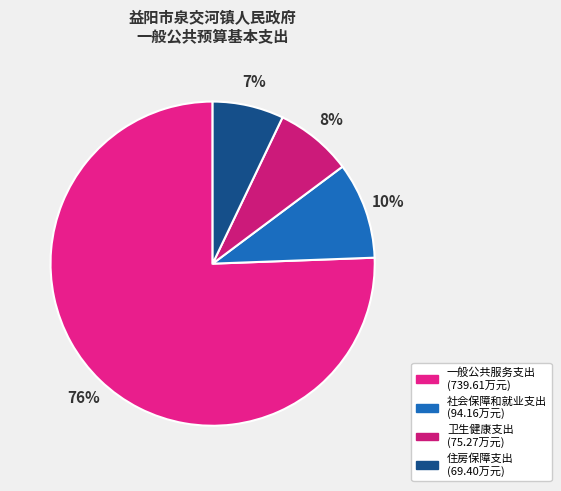

How many slices are in this pie chart?

4